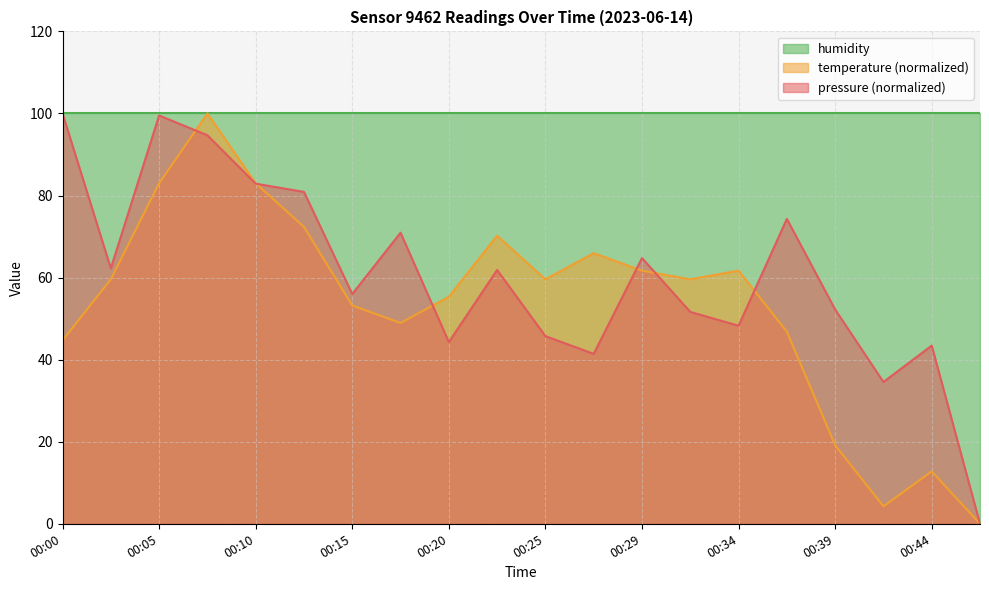

What value does the pressure series have at 00:12?

80.9